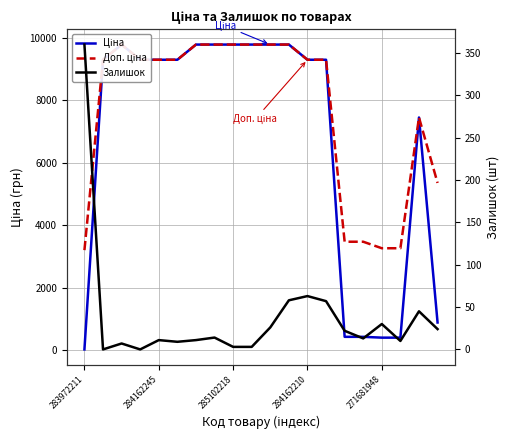

True or false: Доп. ціна and Ціна intersect in this chart.

False